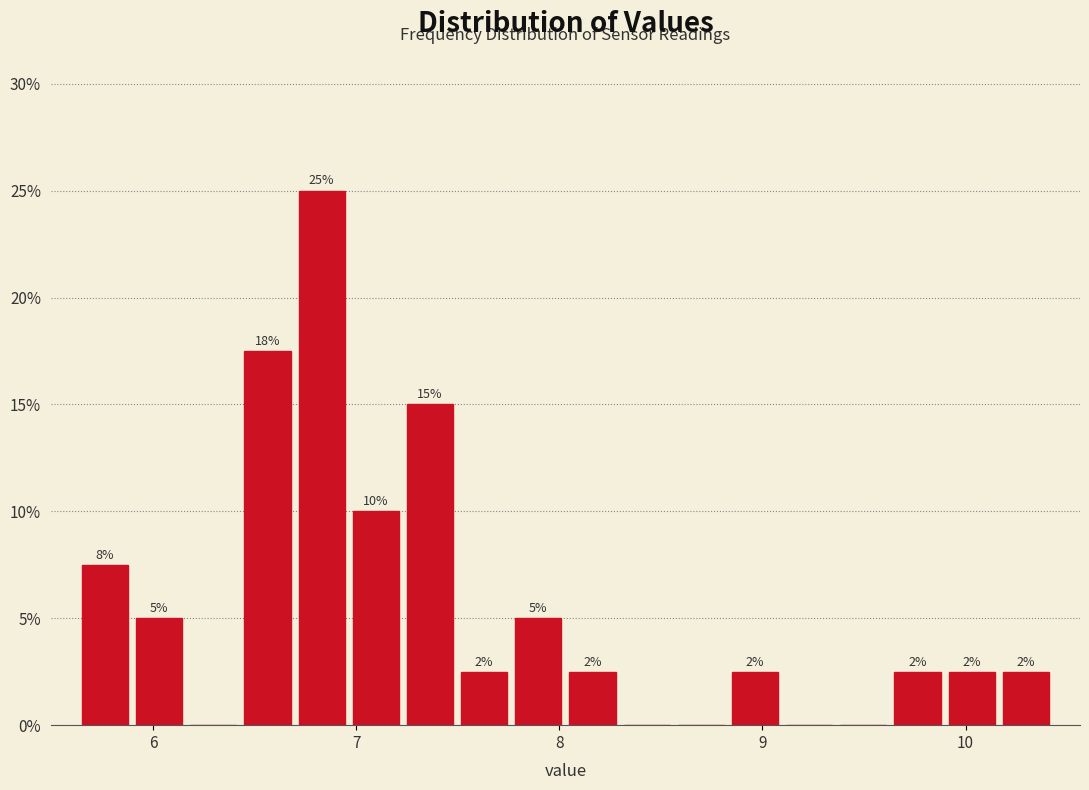

Around what value on the x-axis is the tallest bar? Give the approximate position of its centre, as read against the axis.

6.8